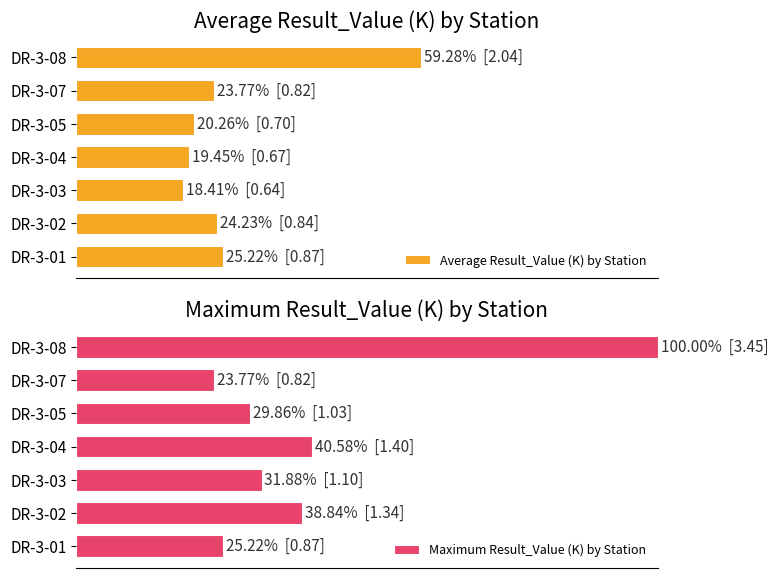

Read the Maximum Result_Value (K) by Station value at DR-3-08.

100.0